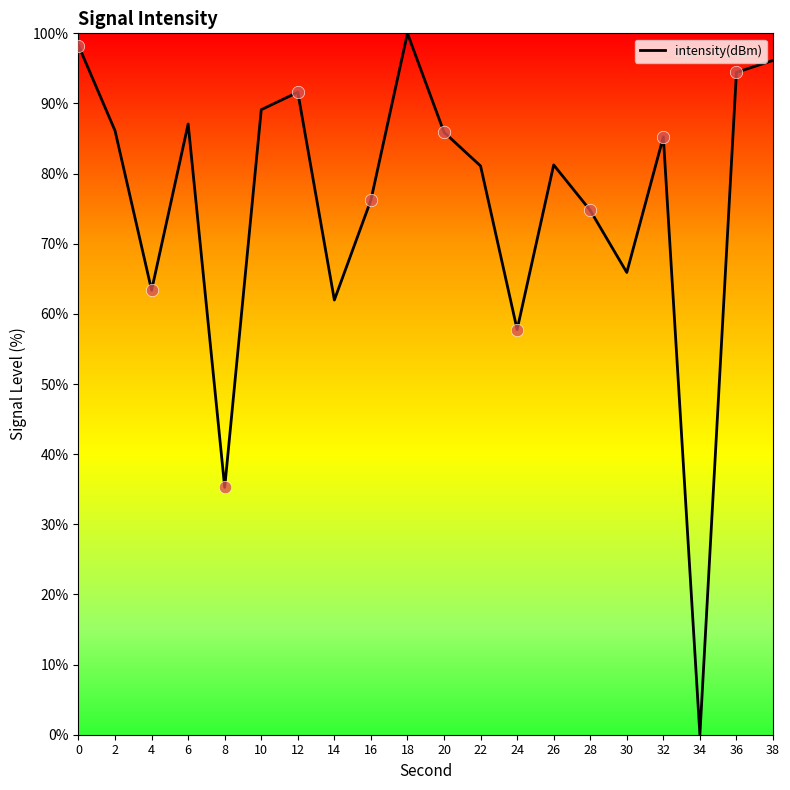

What is the ratio of the value at 30 to the value at 22?

0.8